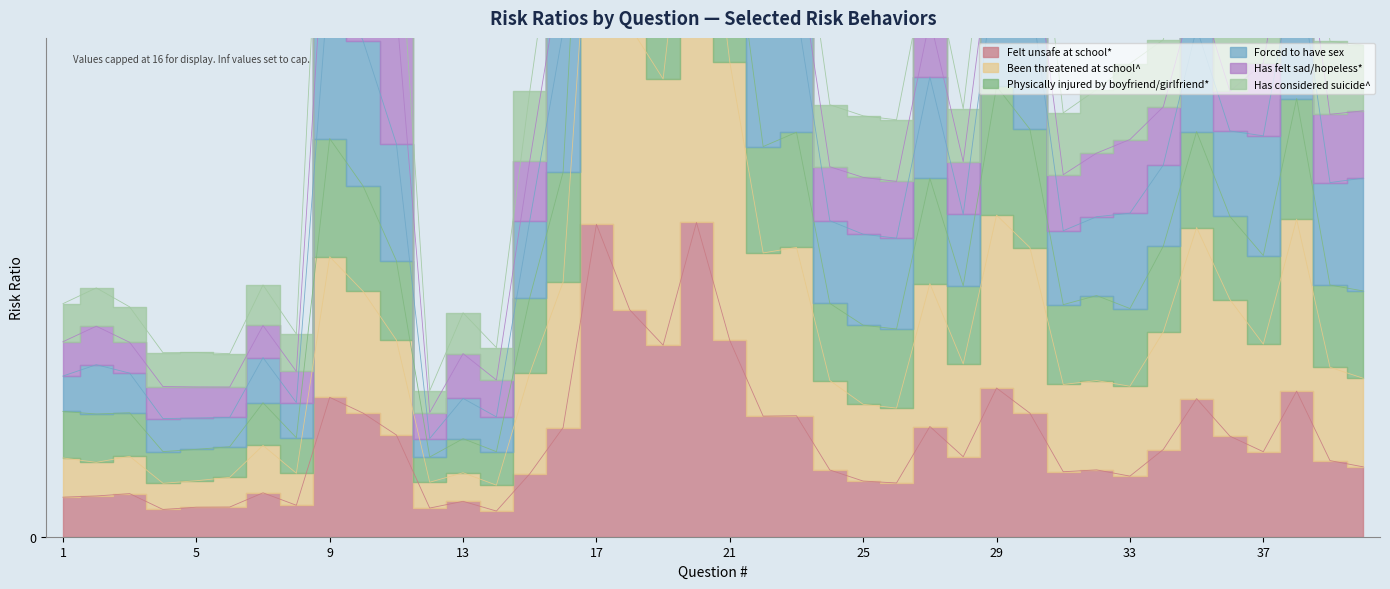

List the labels in order of Felt unsafe at school* value, largest first.

20, 17, 18, 21, 19, 29, 38, 9, 35, 10, 30, 23, 22, 27, 16, 11, 36, 34, 37, 28, 39, 40, 32, 24, 31, 15, 33, 25, 26, 7, 3, 2, 1, 13, 8, 6, 5, 12, 4, 14